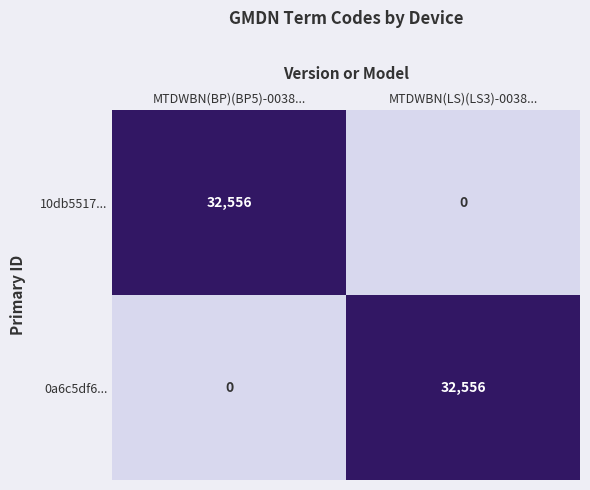

Reading right to left, list all the values displayed in this chart.

10db5517...: 0	32556
0a6c5df6...: 32556	0